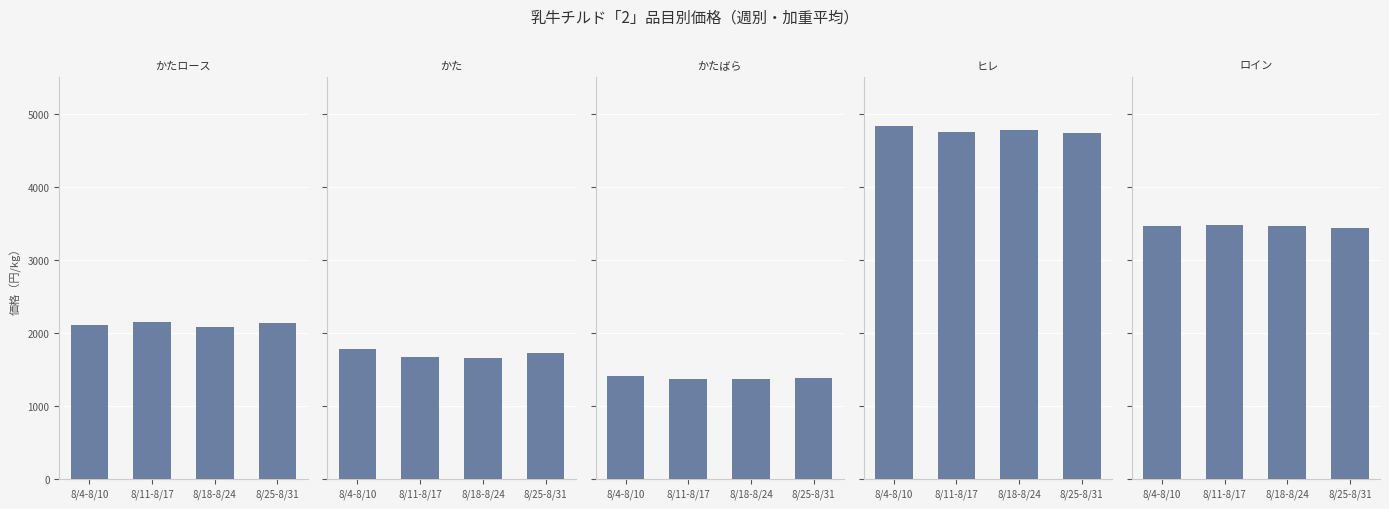

Does the chart contain stacked bars?

No